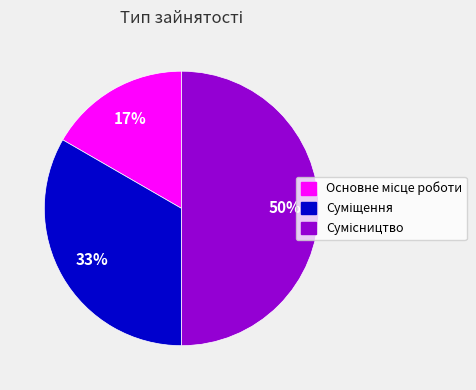

Count the number of slices in the pie.

3